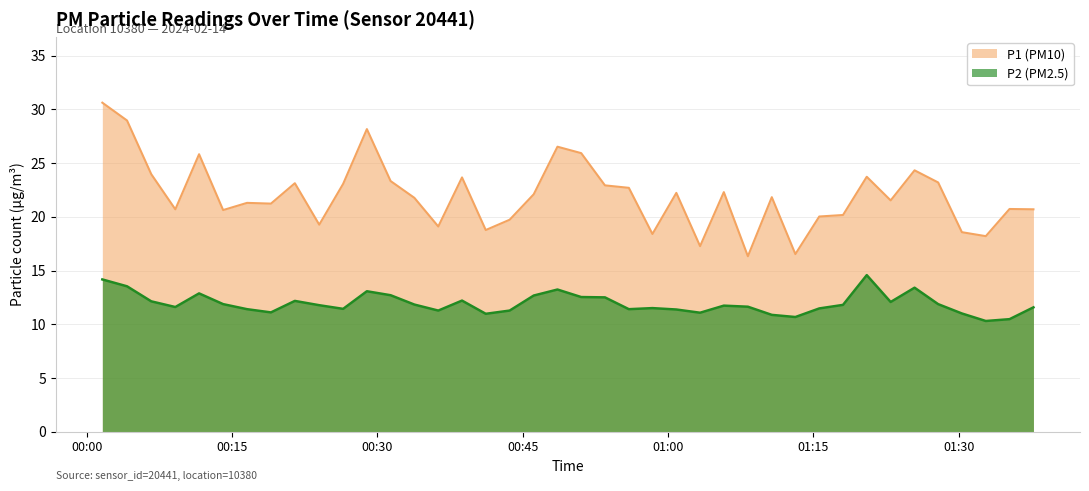

At which label is P2 closest to 12?

2024-02-14T01:22:58